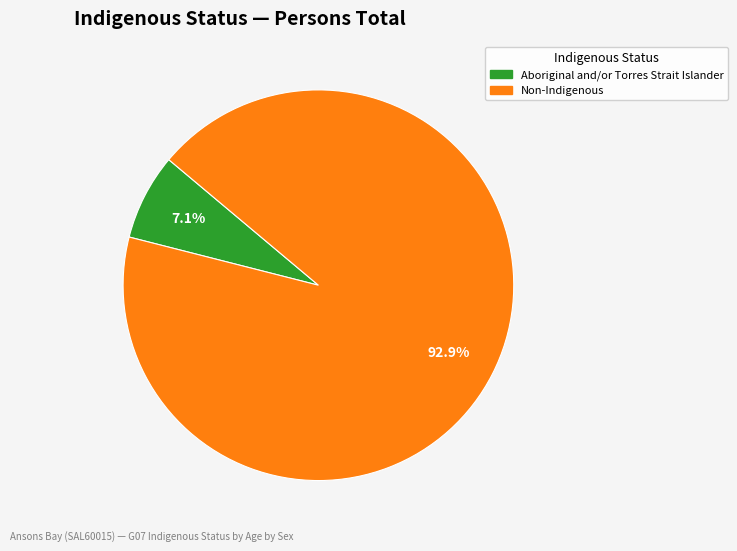

Is there any slice that represents more than half of the pie?

Yes